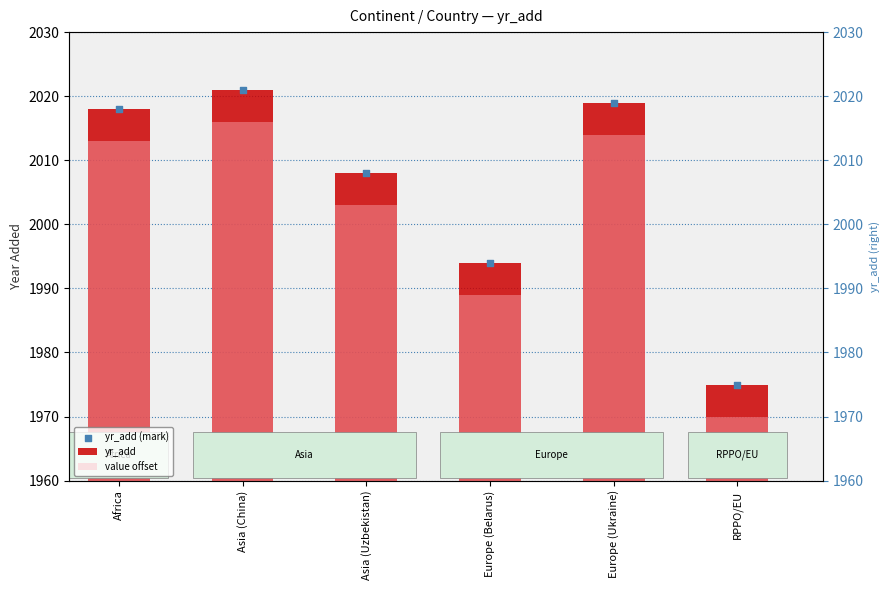

Which series has the largest total across all categories?

yr_add